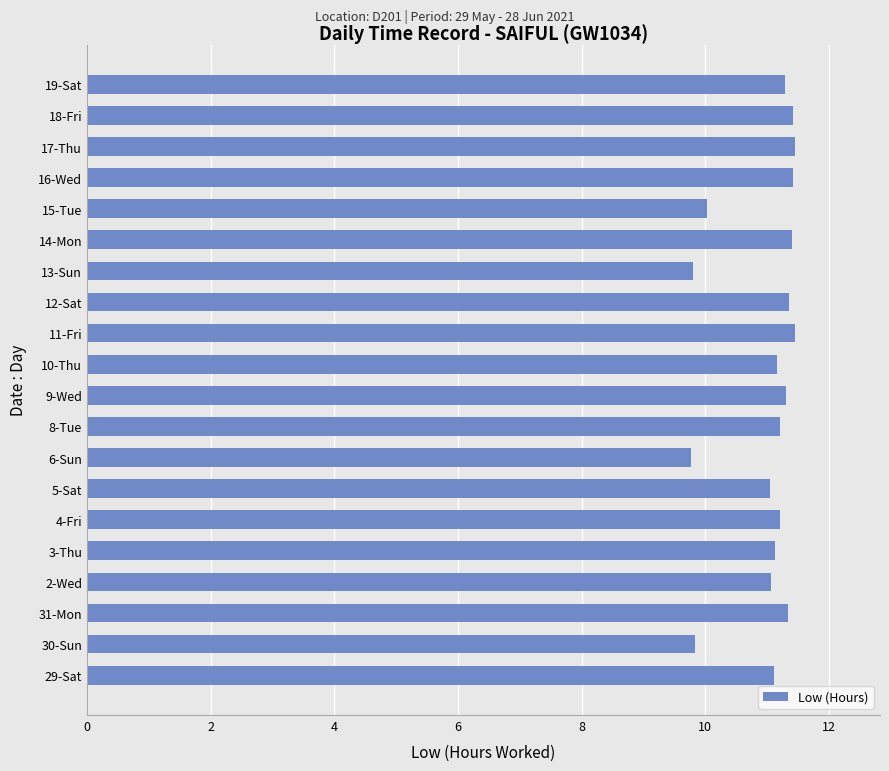

Is it true that the value at 19-Sat is 5.4?

False